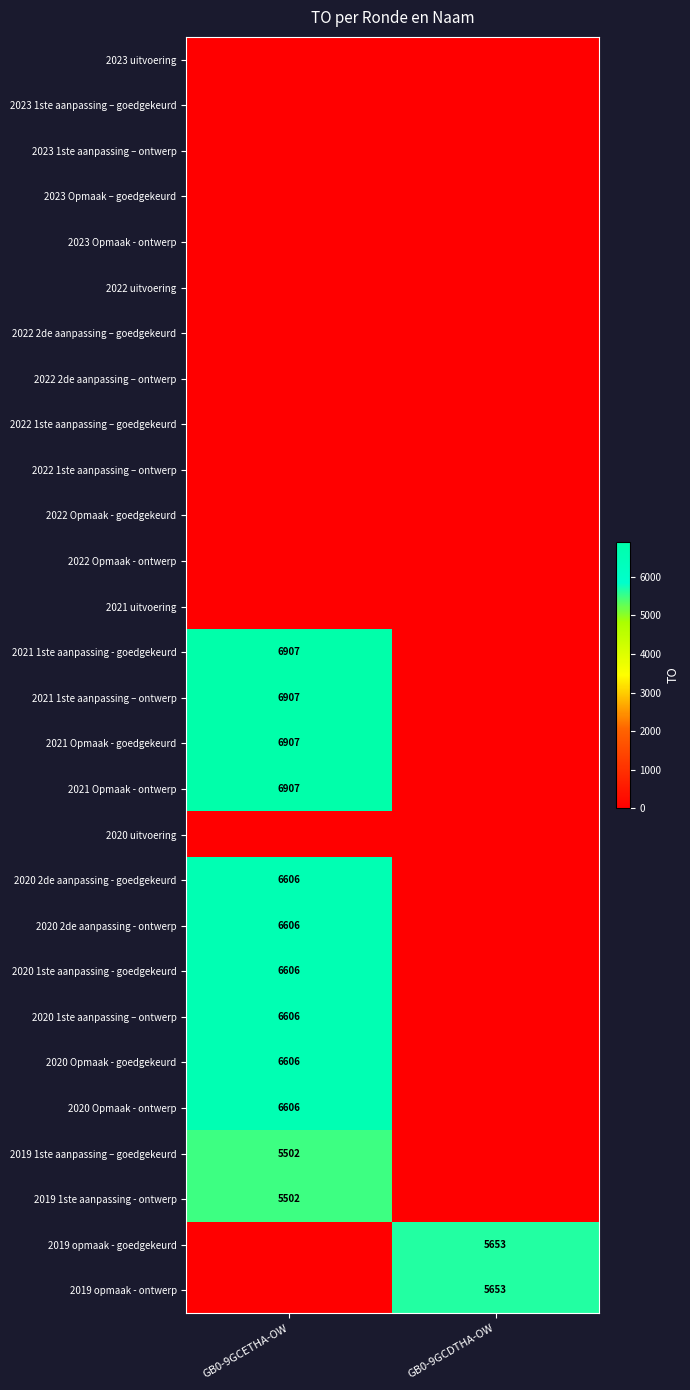

Is the value of 2020 2de aanpassing - goedgekeurd at GB0-9GCETHA-OW greater than the value of 2021 1ste aanpassing - goedgekeurd at GB0-9GCETHA-OW?

No